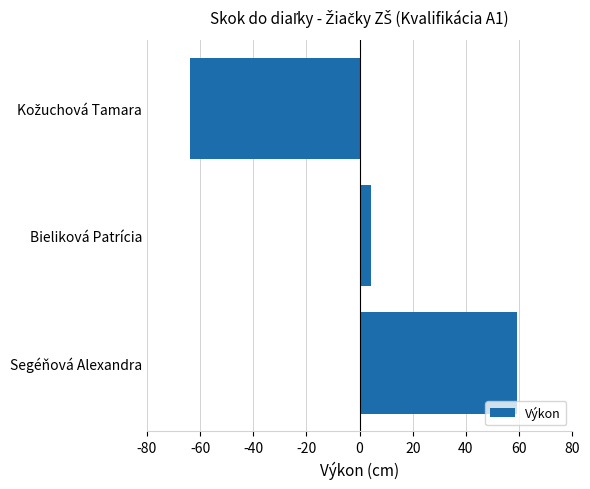

True or false: the data shows 59.3 at Segéňová Alexandra.

True